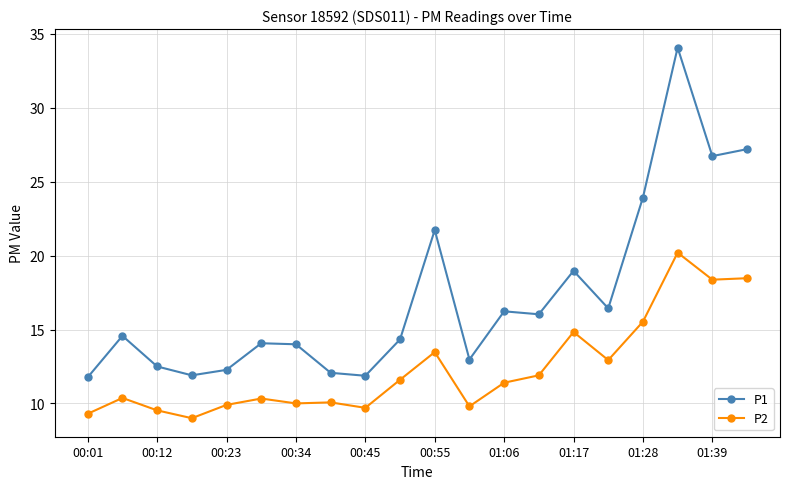

What is the difference between the maximum and minimum values in the P1 series?

22.3